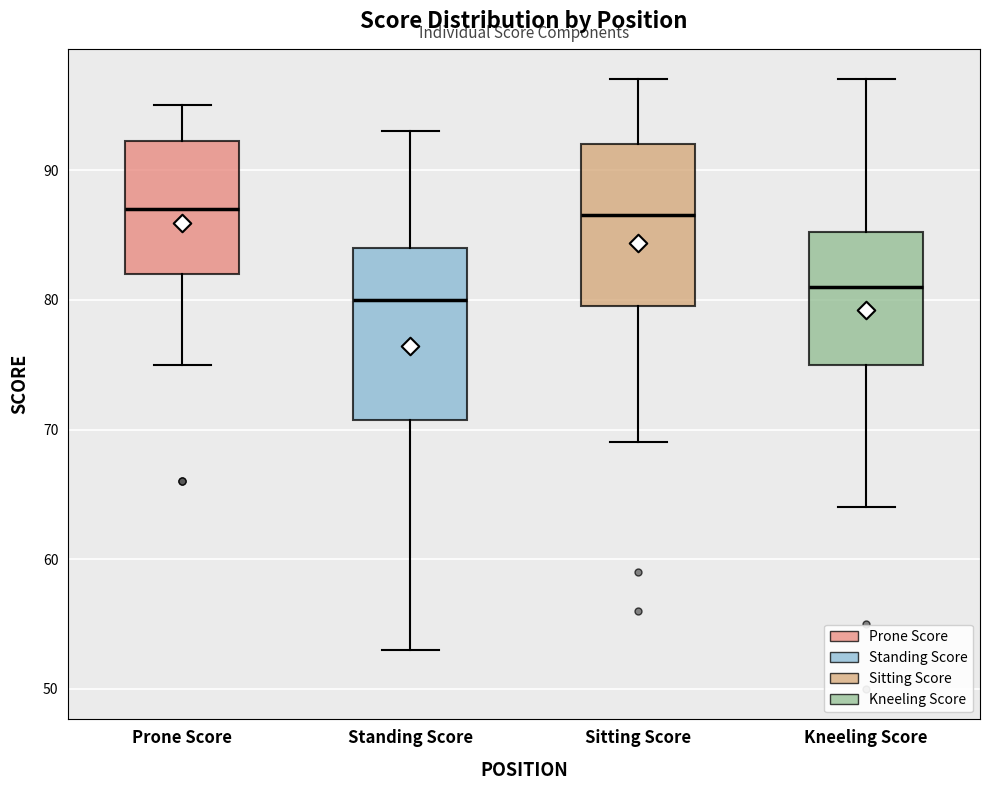

Where is the lower edge of the box for Standing Score on the y-axis? The values are not printed on the chart, so give them approximately, as read against the axis.

71